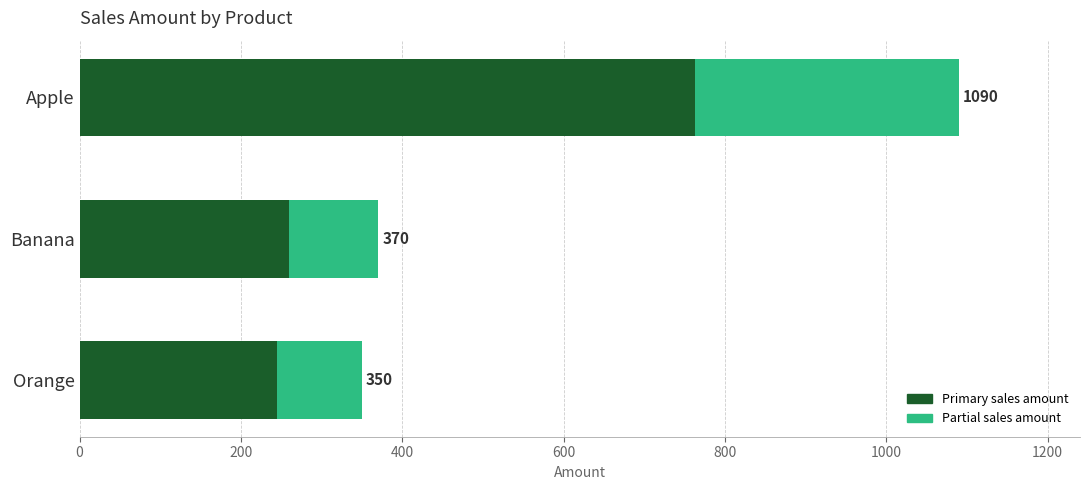

The Total sales (partial) series shows 189 at Banana. True or false?

False